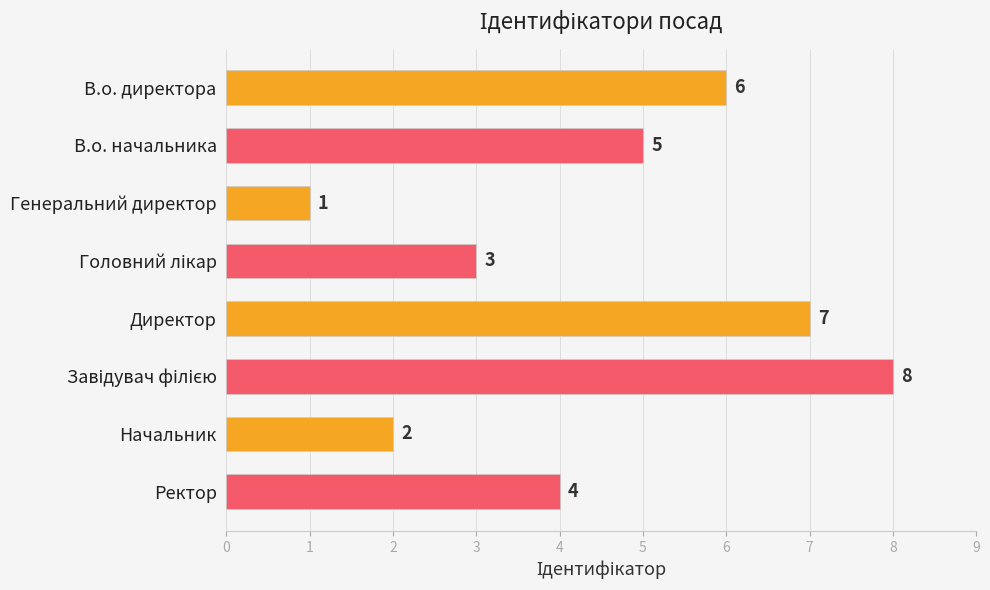

At which label is the value closest to 4?

Ректор